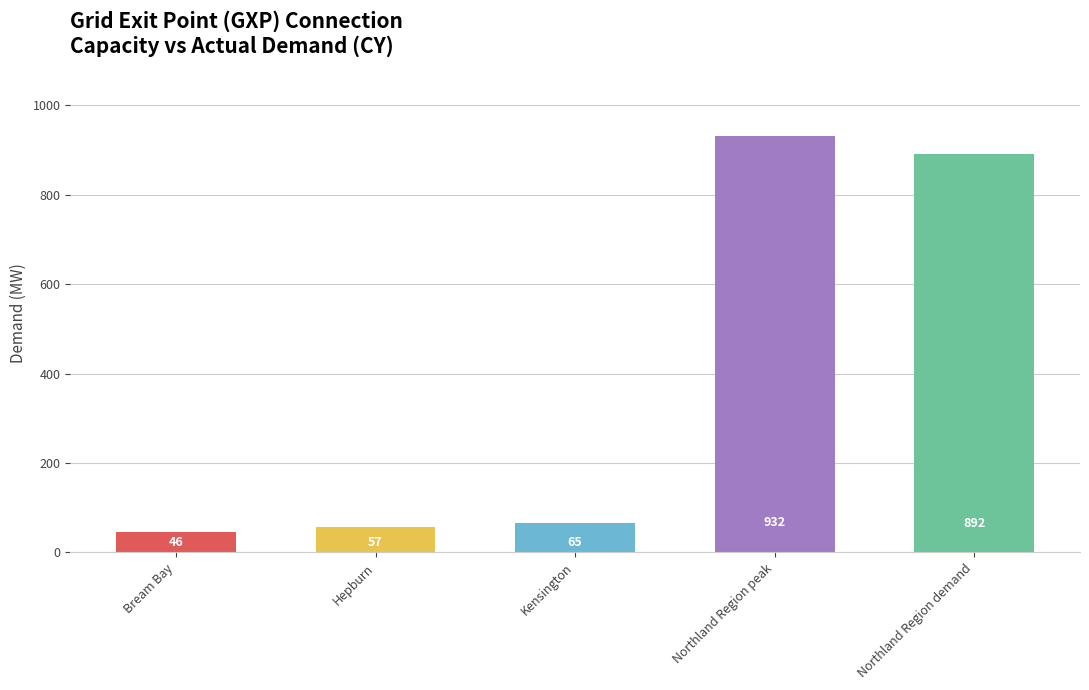

What is the approximate value at Hepburn?

57